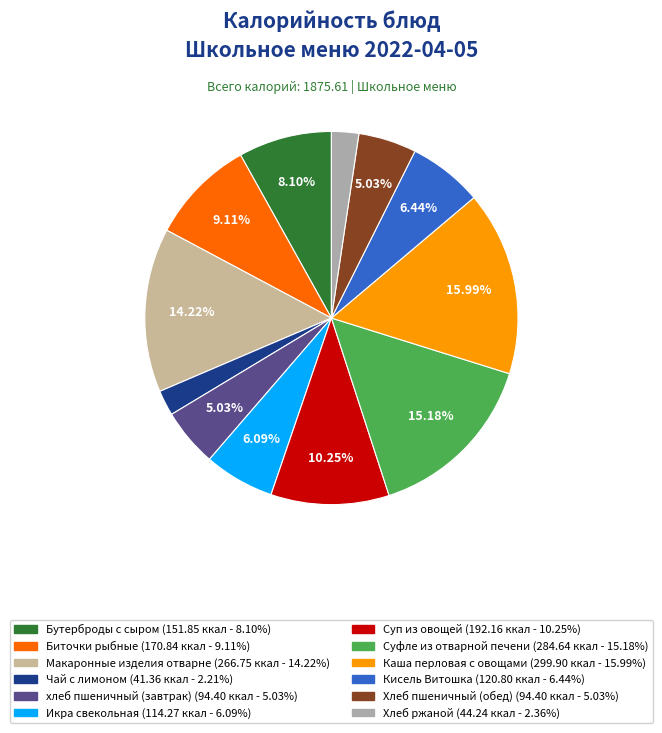

To the nearest percent, what percentage of the pie is Хлеб пшеничный (обед)?

5%